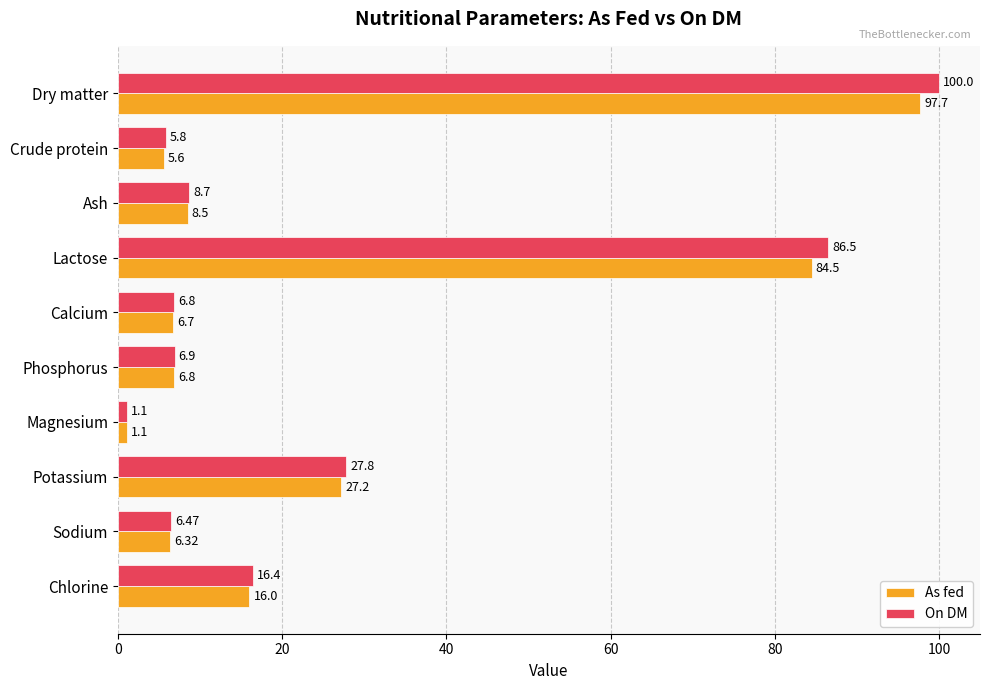

How many data points in As fed are above 8?

5